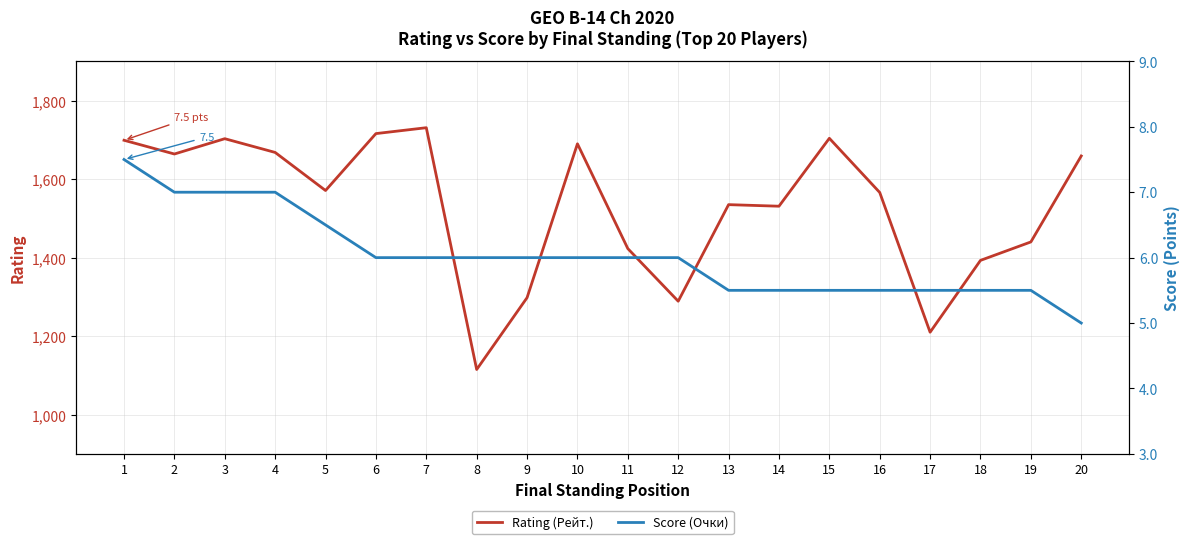

Which category has the lowest value across all series?

20